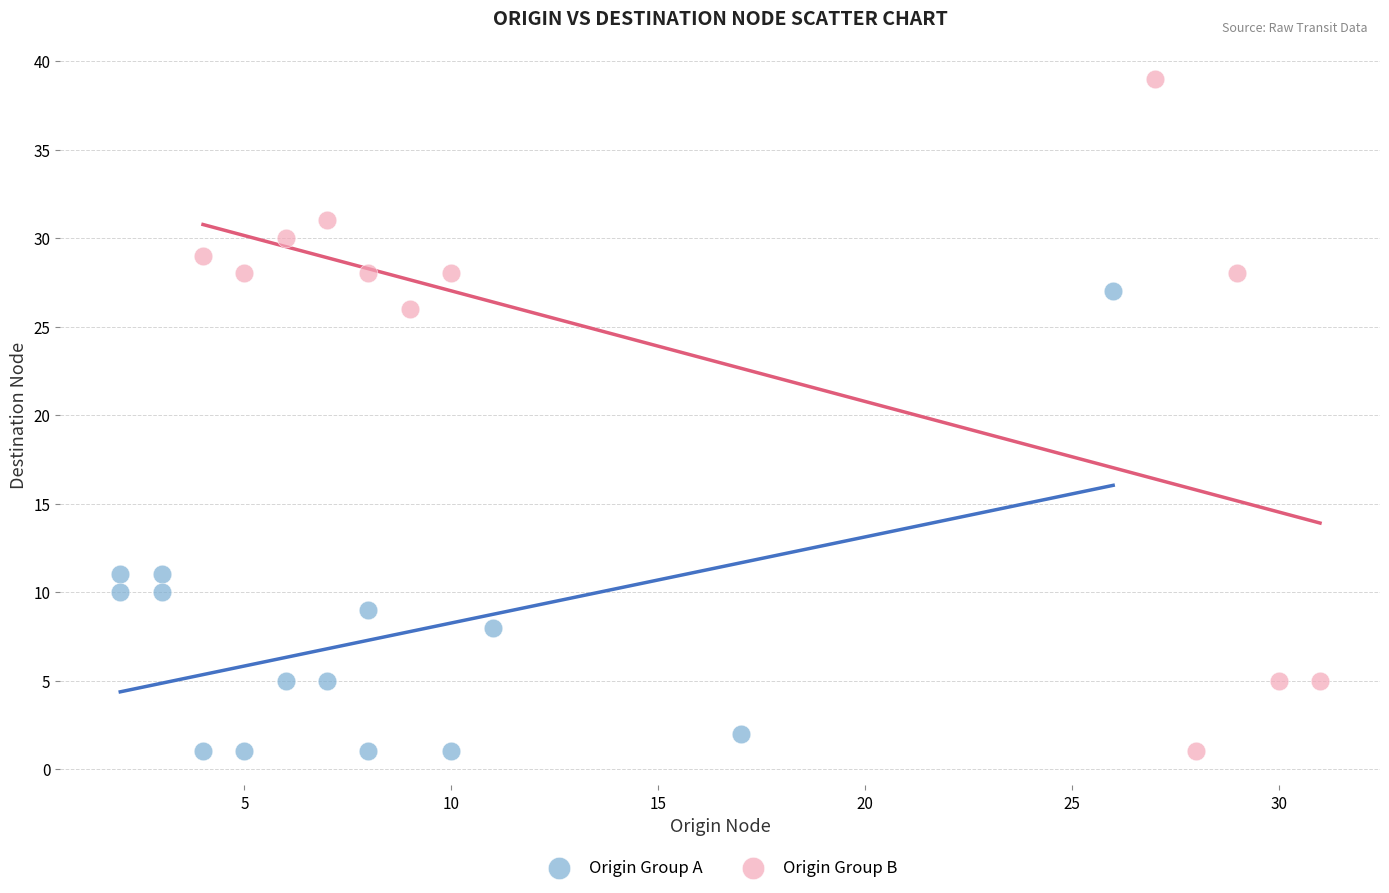

Which series has the widest spread of Y values?

Origin Group B